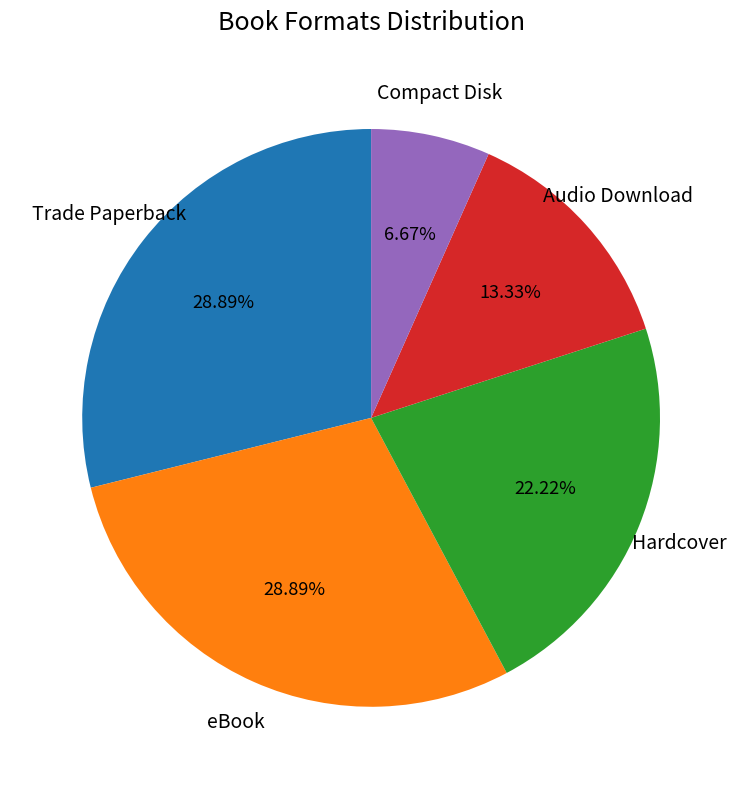

Does any single category account for the majority?

No